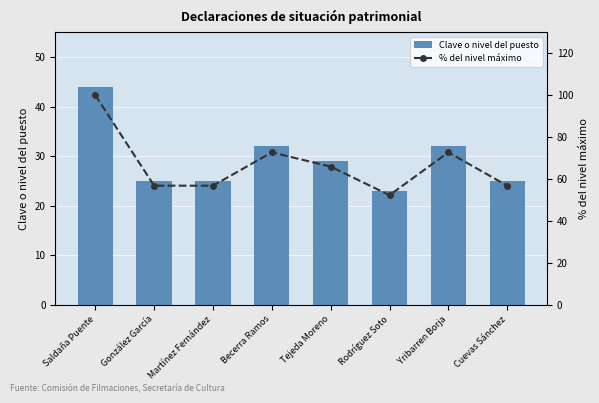

Reading left to right, transcribe all the data shown in this chart.

Clave o nivel del puesto: Saldaña Puente=44.0	González García=25.0	Martínez Fernández=25.0	Becerra Ramos=32.0	Tejeda Moreno=29.0	Rodríguez Soto=23.0	Yribarren Borja=32.0	Cuevas Sánchez=25.0
% del nivel máximo: Saldaña Puente=100.0	González García=56.8	Martínez Fernández=56.8	Becerra Ramos=72.7	Tejeda Moreno=65.9	Rodríguez Soto=52.3	Yribarren Borja=72.7	Cuevas Sánchez=56.8